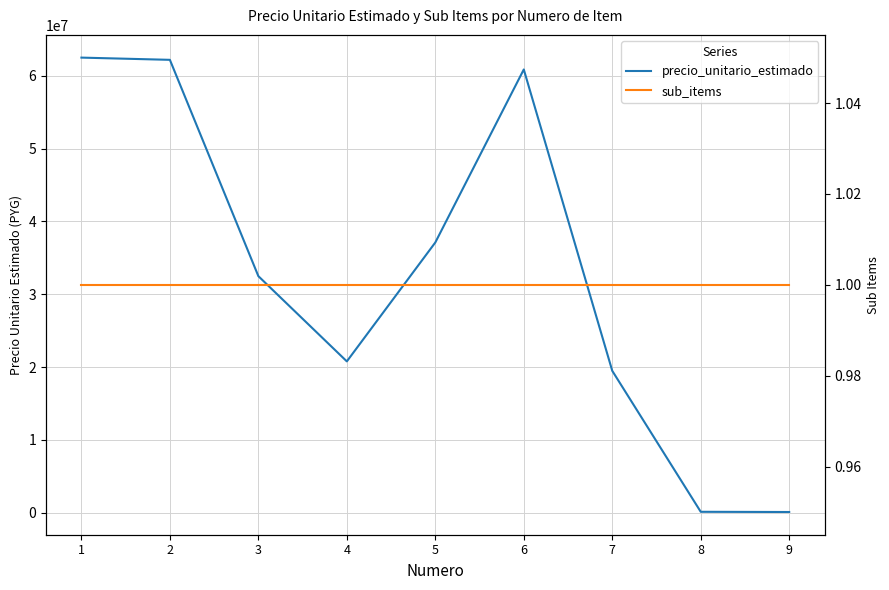

What is the value of the precio_unitario_estimado point at the 6th from the left?

60857200